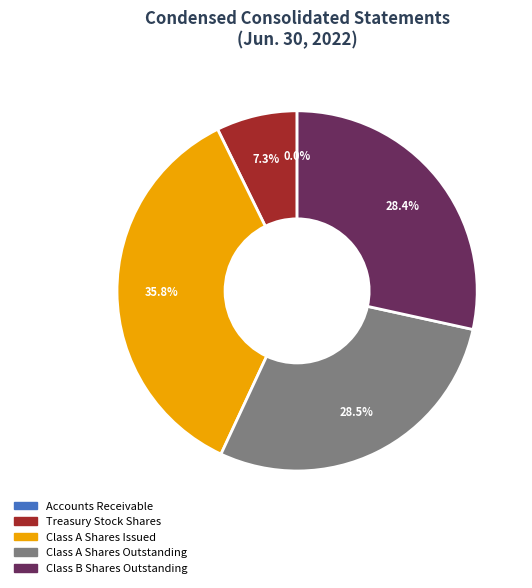

What percentage is NOT represented by Class A Shares Issued?

64.2%